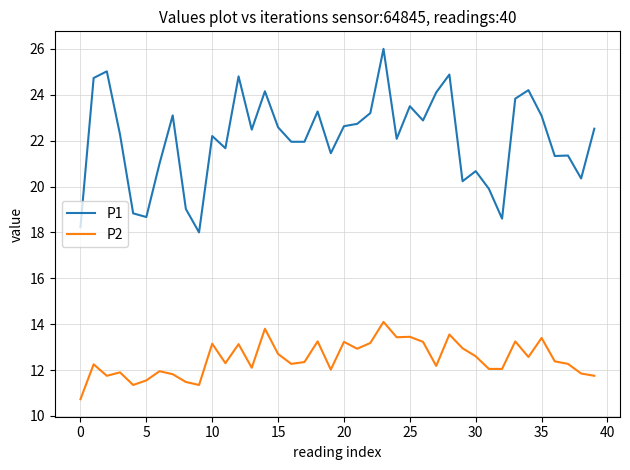

What is the lowest value of the P2 series?

10.7